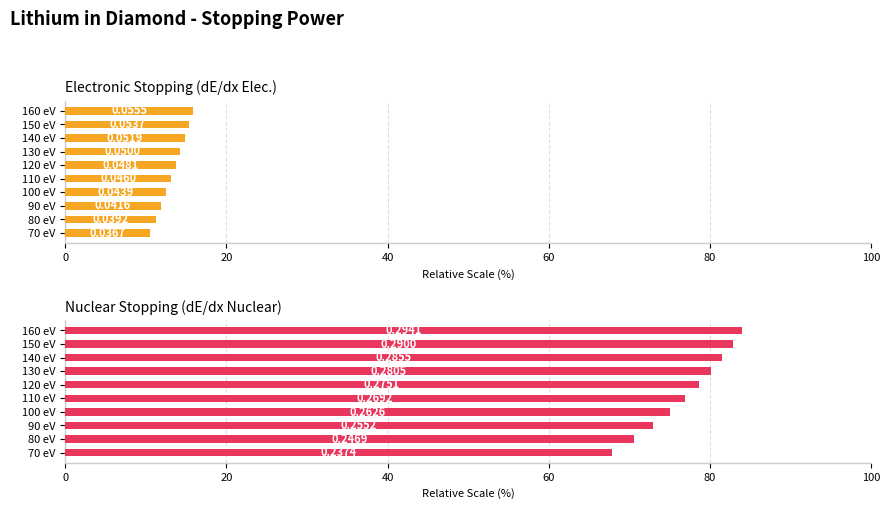

Which series has the largest range (max minus min)?

Nuclear Stopping (dE/dx Nuclear)